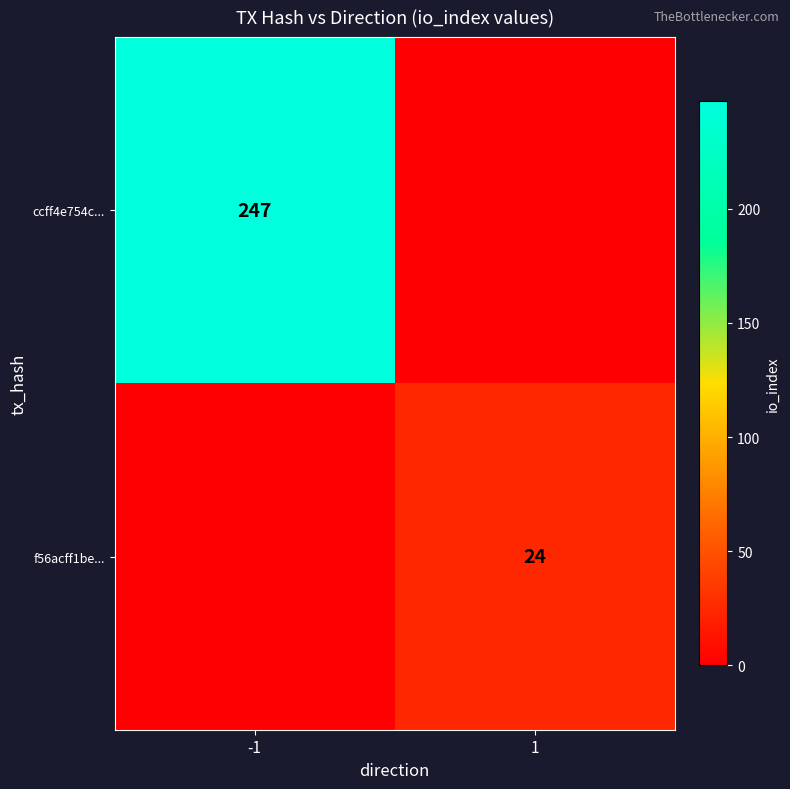

The f56acff1be... series shows 13 at 1. True or false?

False